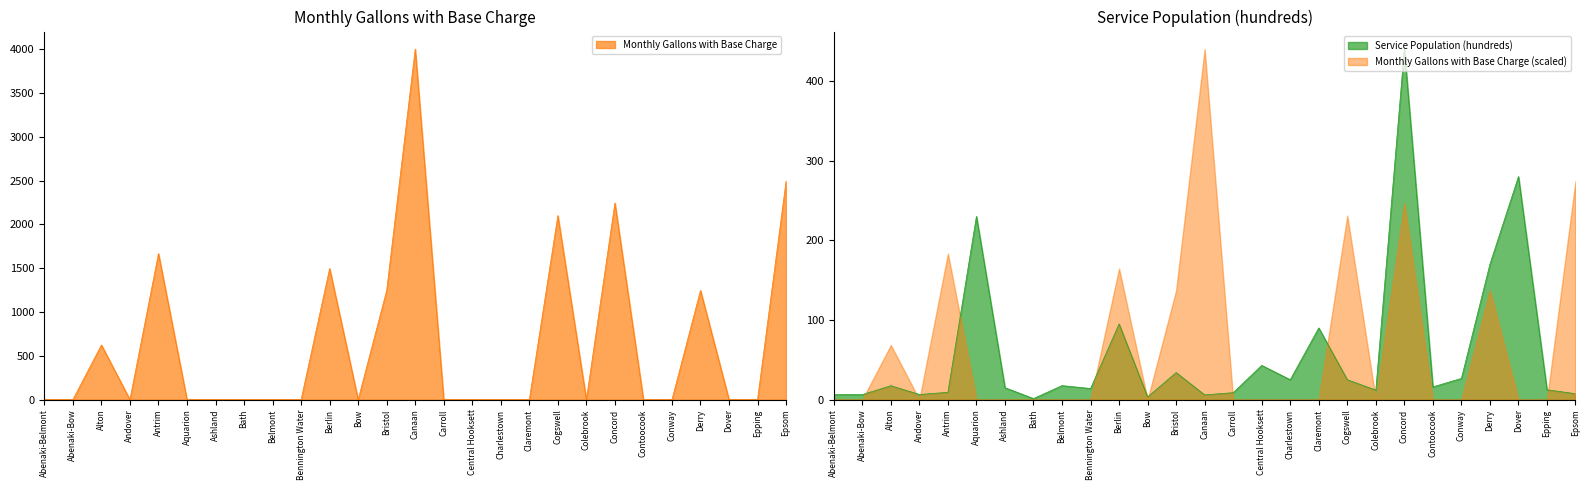

What is the label of the 13th point from the left?

Bristol